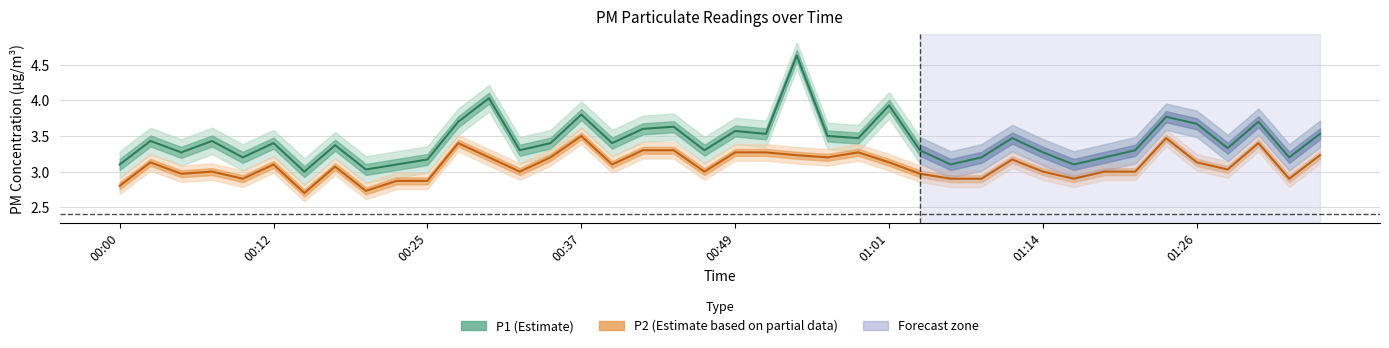

Which has a higher value, 36 or 00:49?

36